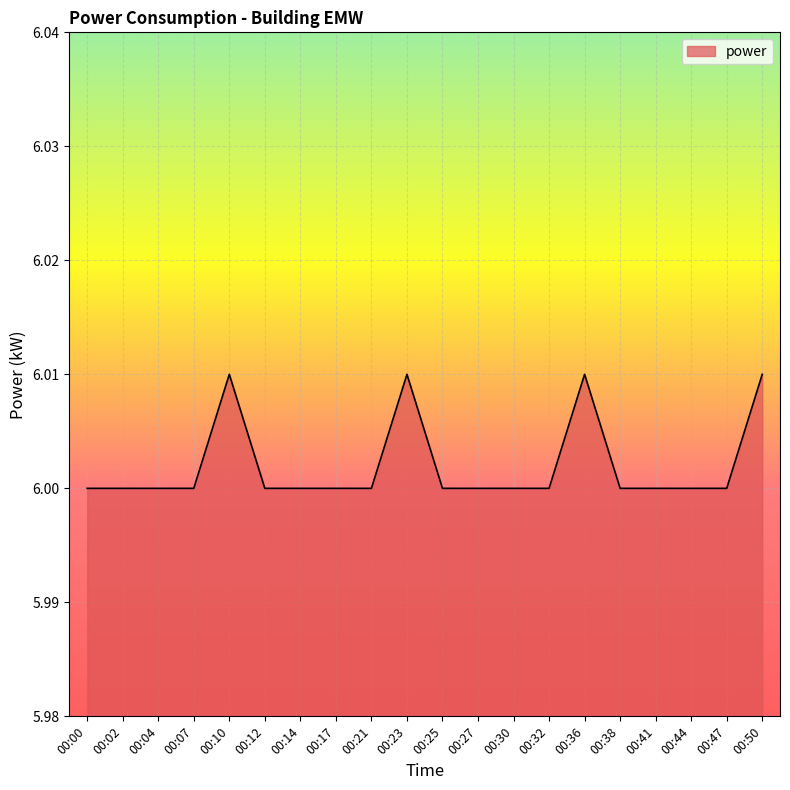

Count the values in the range 6 to 7.

20